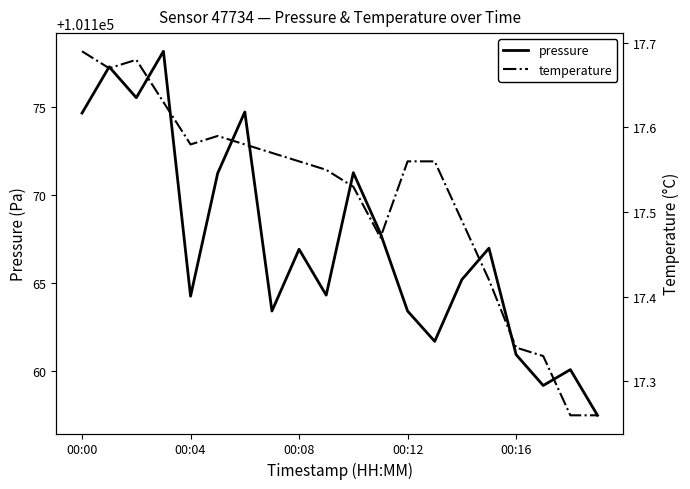

Which series has the widest spread of values?

pressure